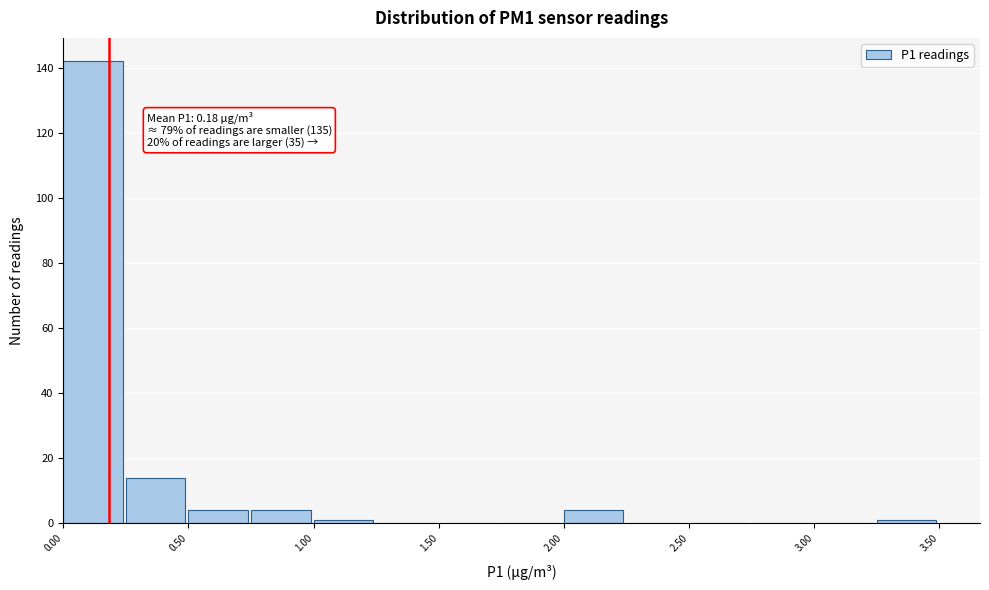

Over which range of the x-axis is the bar tallest?

0.00 to 0.25